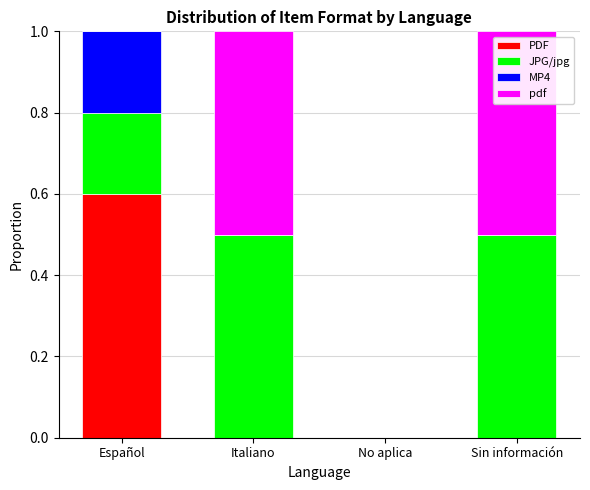

What is the total value across all series at Sin información?

1.0